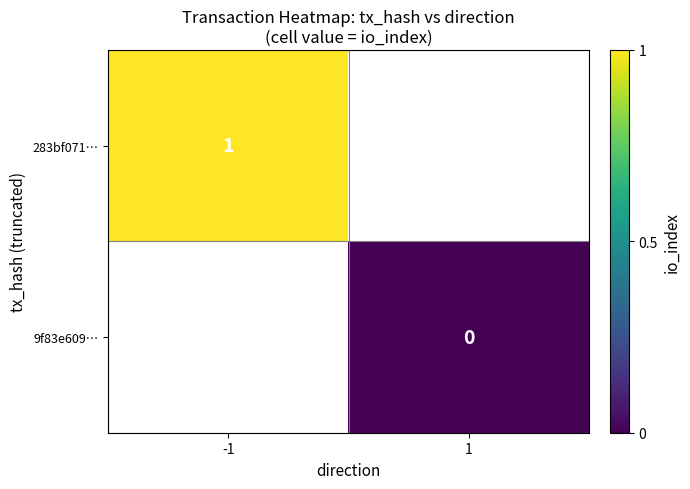

Between -1 and 1, which is larger?

1